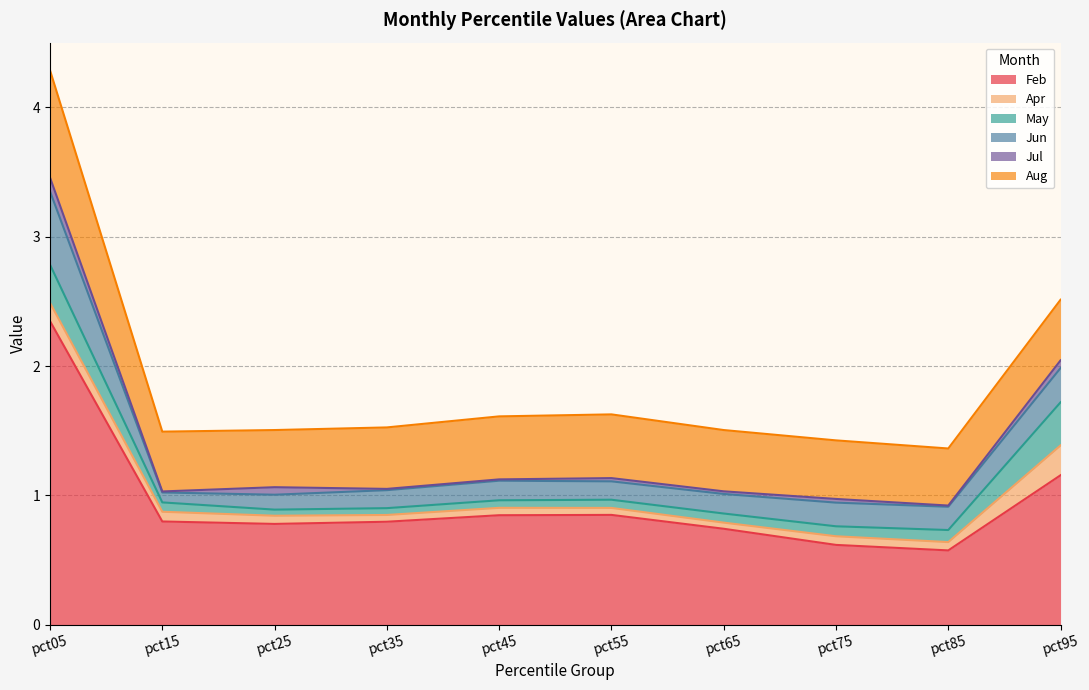

Does the chart display data point markers on the line(s)?

No